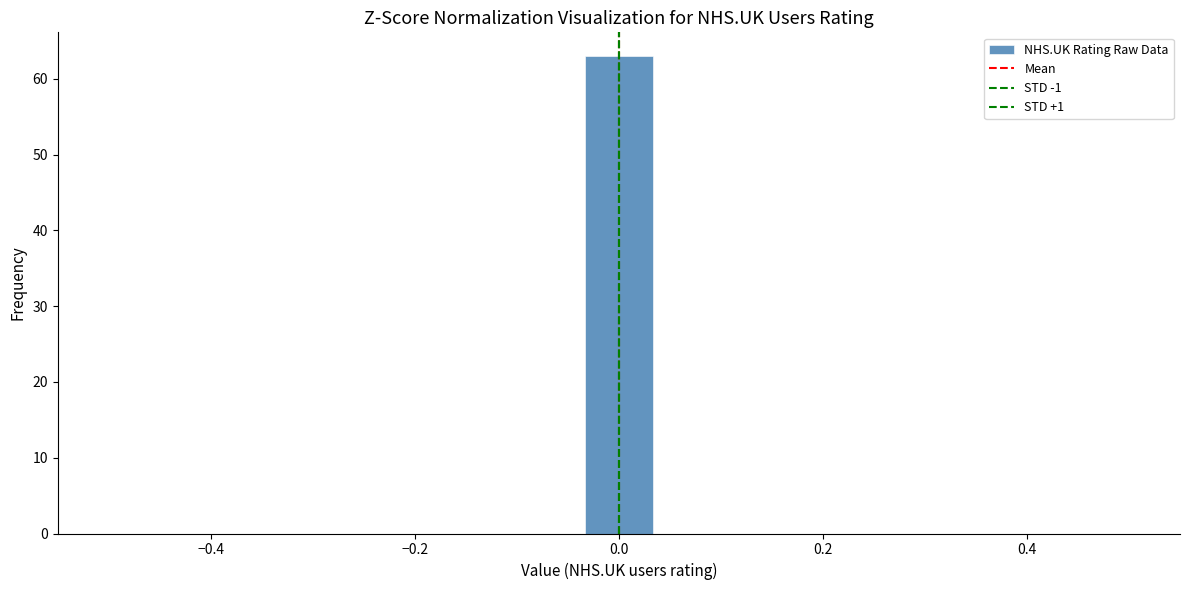

Read against the x-axis, roughly where is the centre of the tallest bar?

0.00